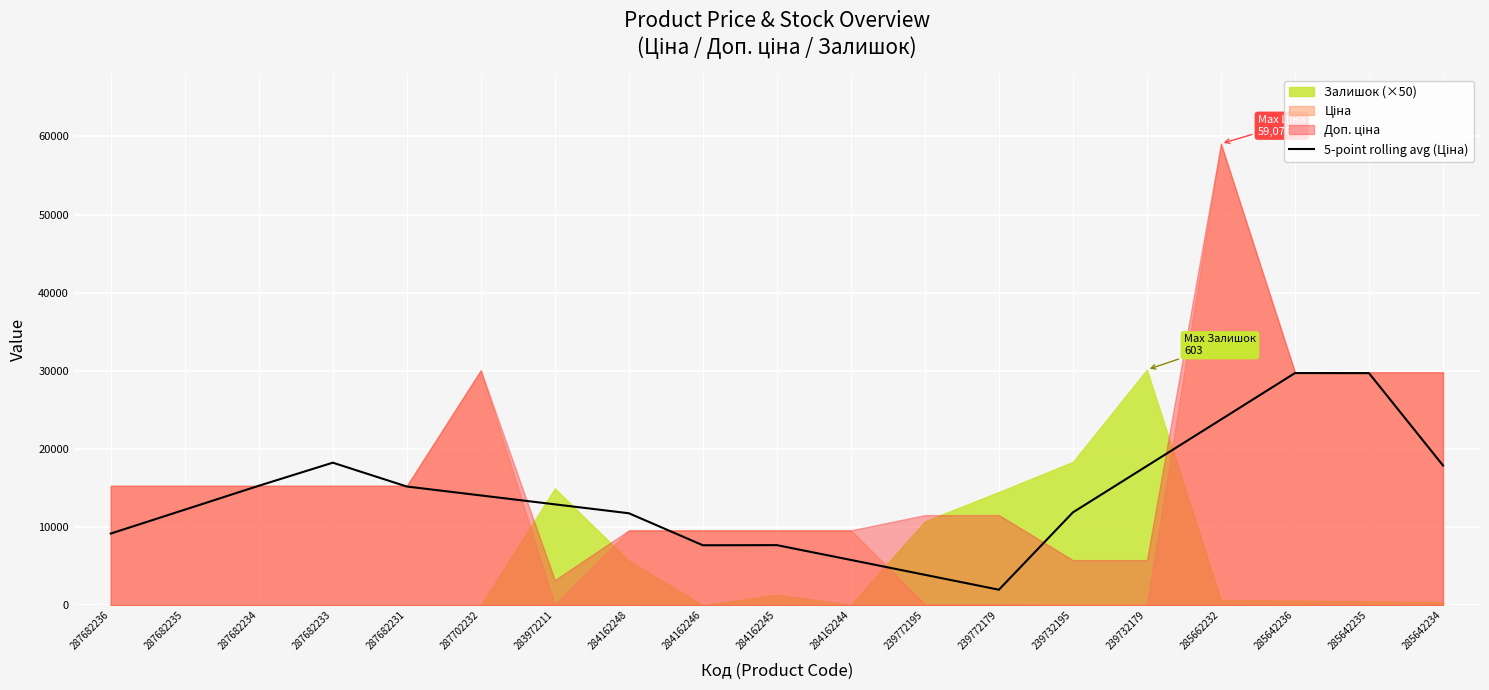

Where is the data nearest to the value 15852?

287682234